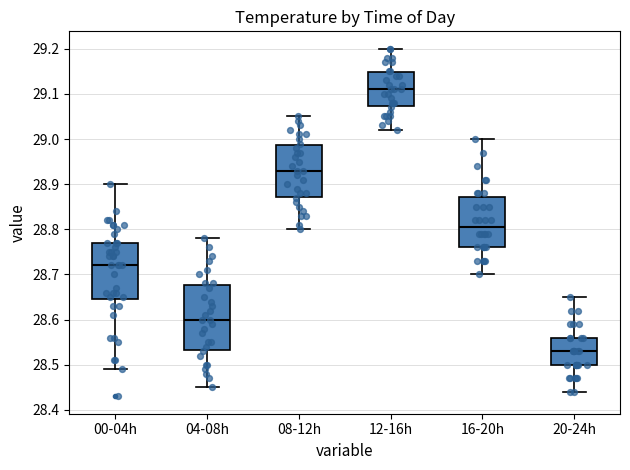

Reading left to right, read every box against the y-axis: the position of its median line, the range the box covers, and the ends of its whiskers. The values are not printed on the chart, so give them approximately, as read against the axis.

00-04h: median 28.72, box 28.65 to 28.77, whiskers 28.49 to 28.90
04-08h: median 28.60, box 28.53 to 28.68, whiskers 28.45 to 28.78
08-12h: median 28.93, box 28.87 to 28.99, whiskers 28.80 to 29.05
12-16h: median 29.11, box 29.07 to 29.15, whiskers 29.02 to 29.20
16-20h: median 28.81, box 28.76 to 28.87, whiskers 28.70 to 29.00
20-24h: median 28.53, box 28.50 to 28.56, whiskers 28.44 to 28.65